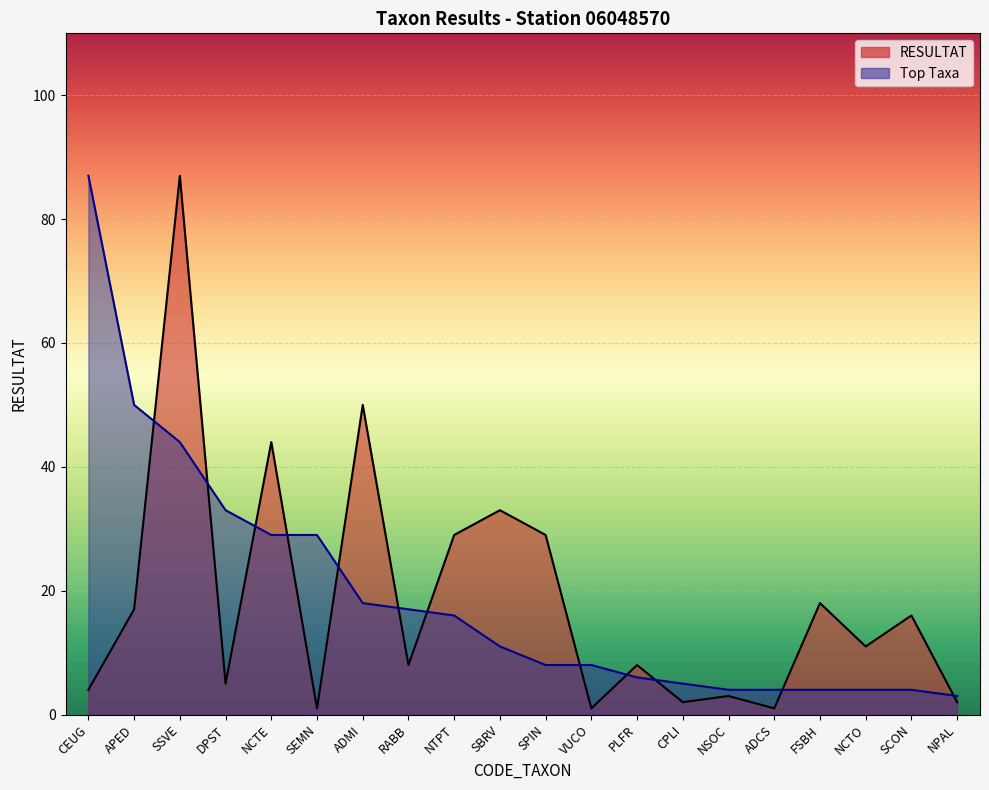

What is the value of the RESULTAT point at the 12th from the left?

1